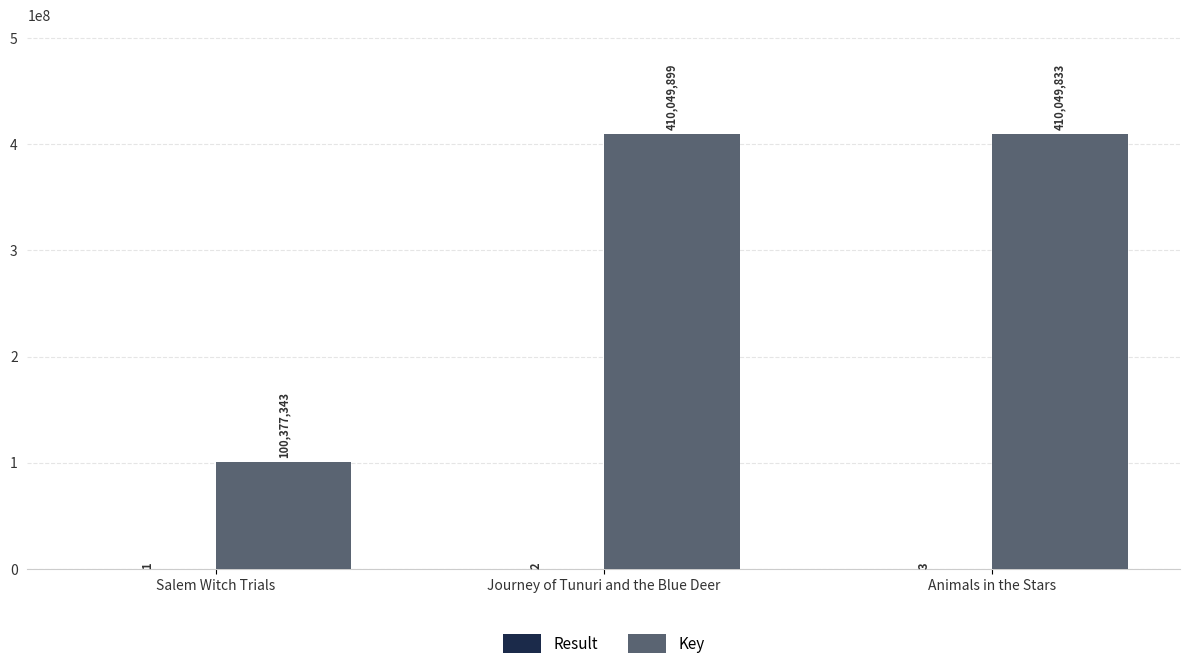

Which series has the largest total across all categories?

Key